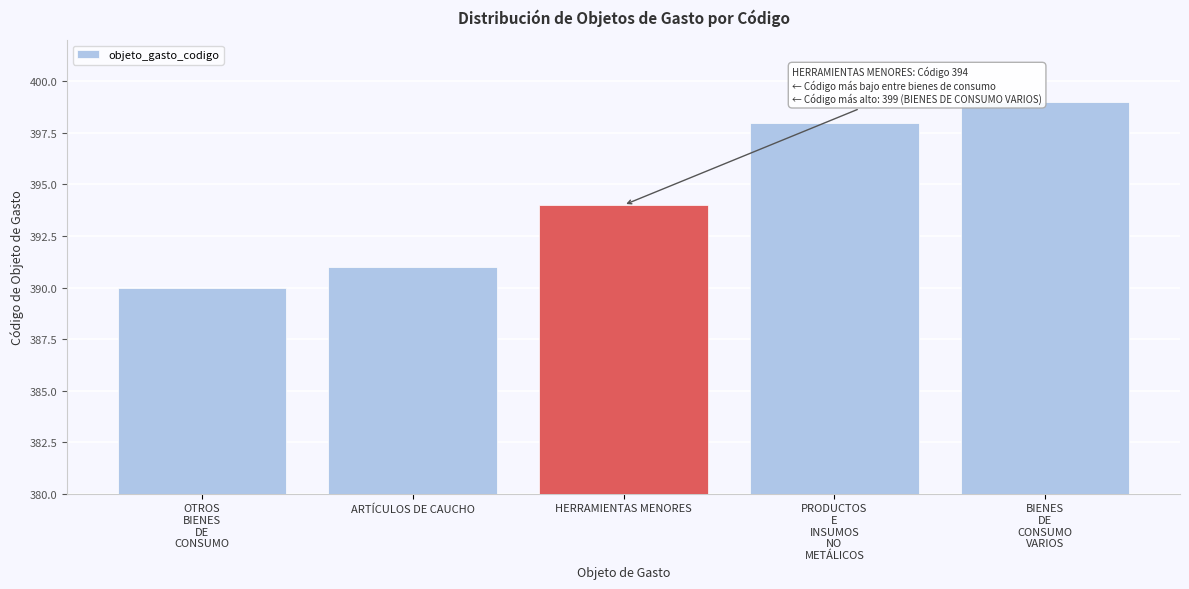

The chart shows a value of 394 at HERRAMIENTAS MENORES. True or false?

True